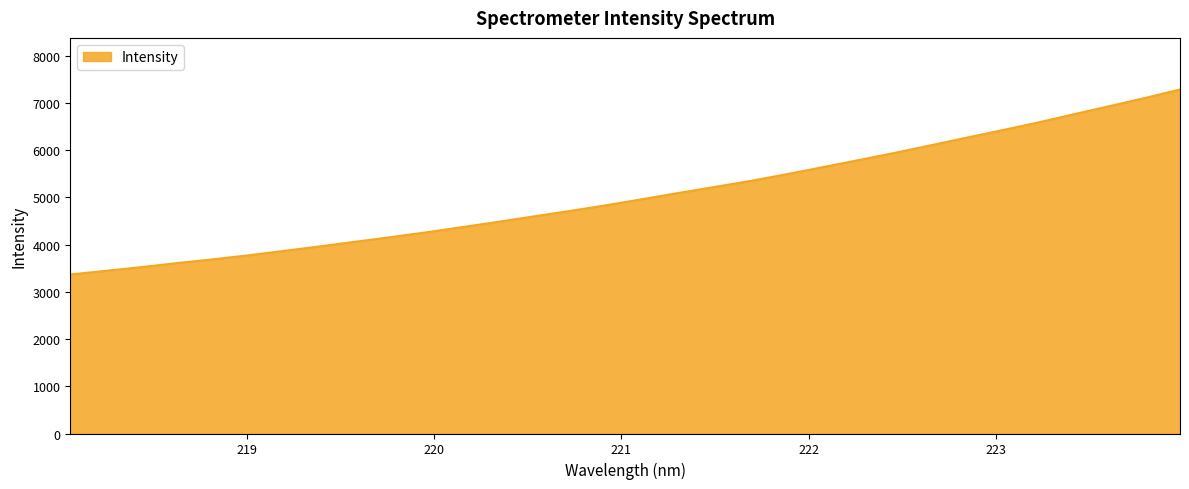

What is the greatest value displayed?

7288.0